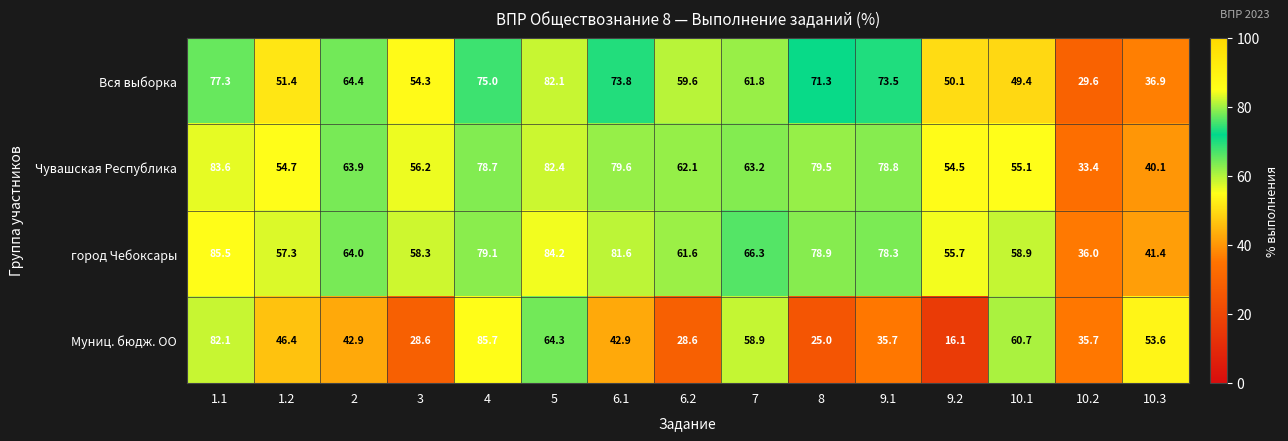

Which category has the highest value across all series?

4